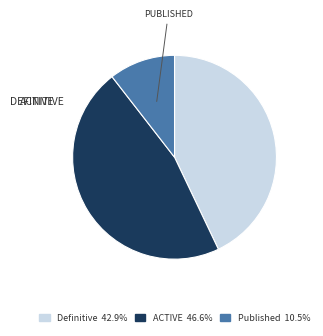

Is there any slice that represents more than half of the pie?

No